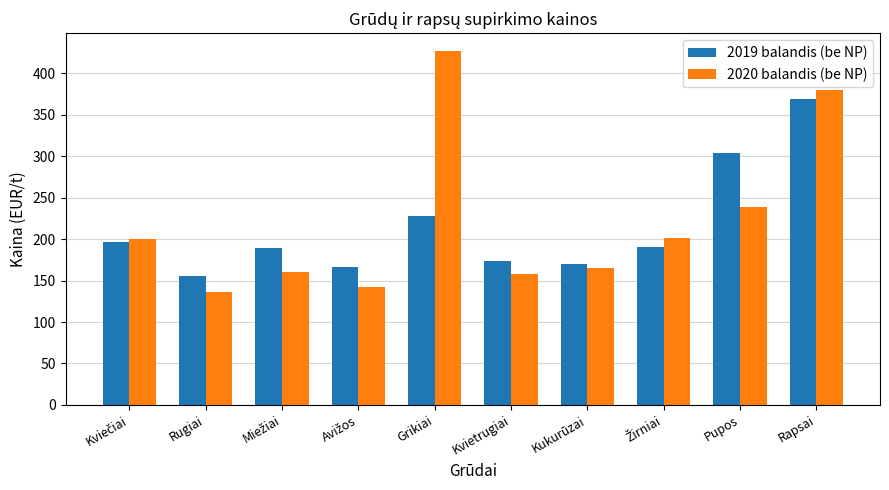

At Pupos, list the series in order from smallest to largest.

2020 balandis (be NP), 2019 balandis (be NP)